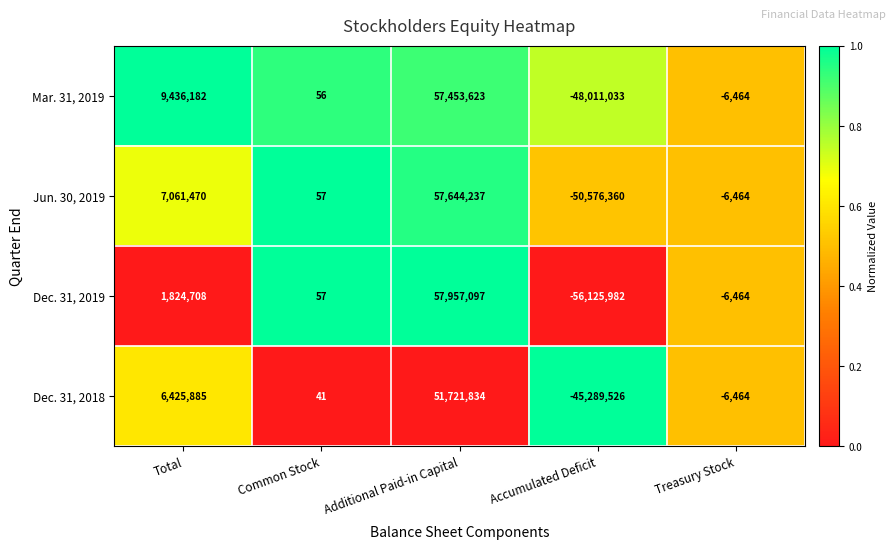

At which label does Dec. 31, 2019 first exceed 57?

Total